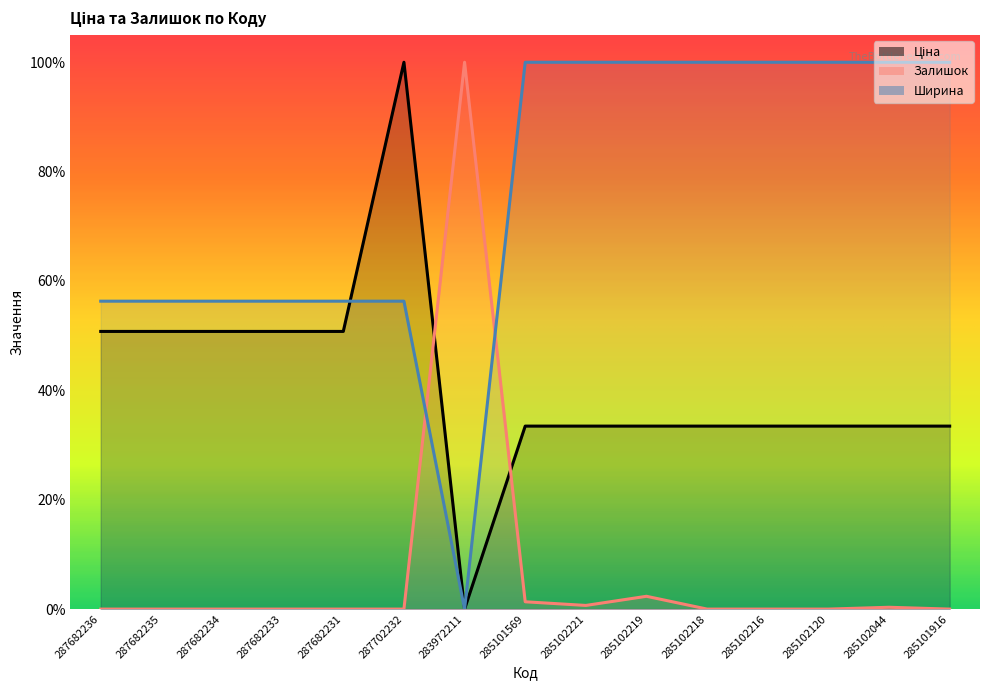

What are all the series names shown in the legend?

Ціна, Залишок, Ширина